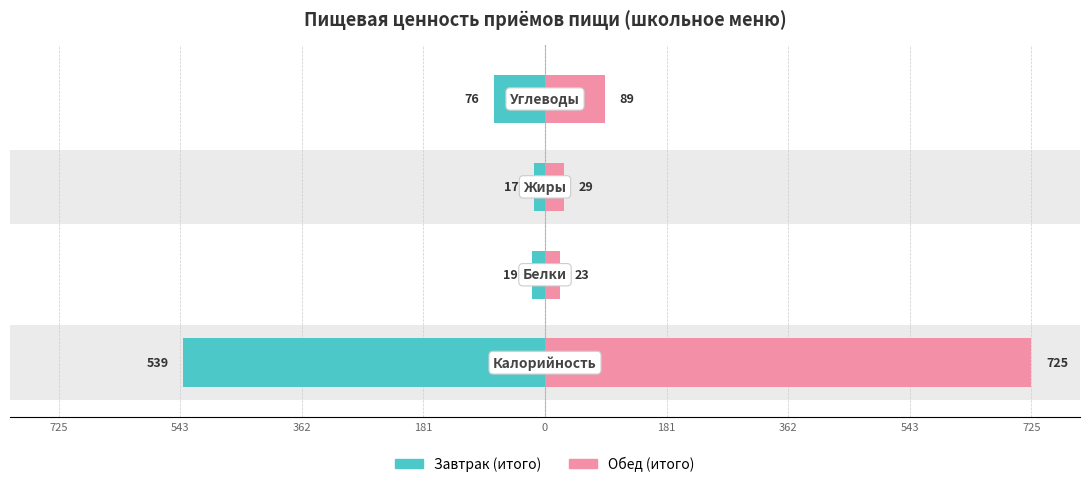

What is the difference between the second highest and second lowest values in the Обед series?

60